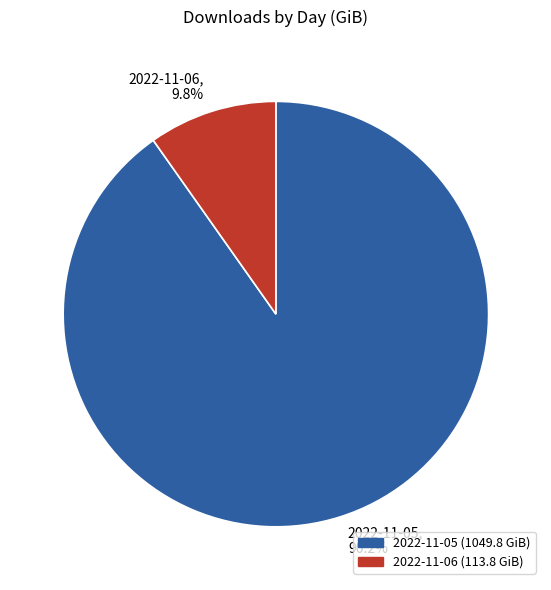

What percentage is the 2022-11-06 slice, to the nearest percent?

10%